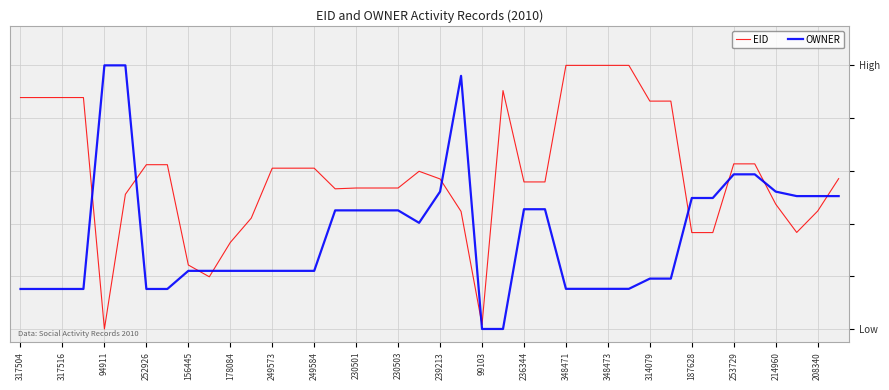

Does the chart display data point markers on the line(s)?

No